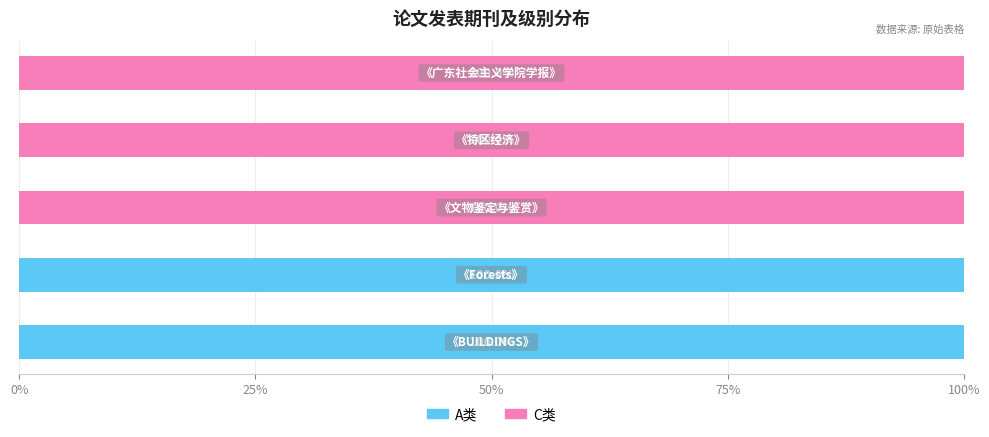

What is the sum of all A类 values?

200